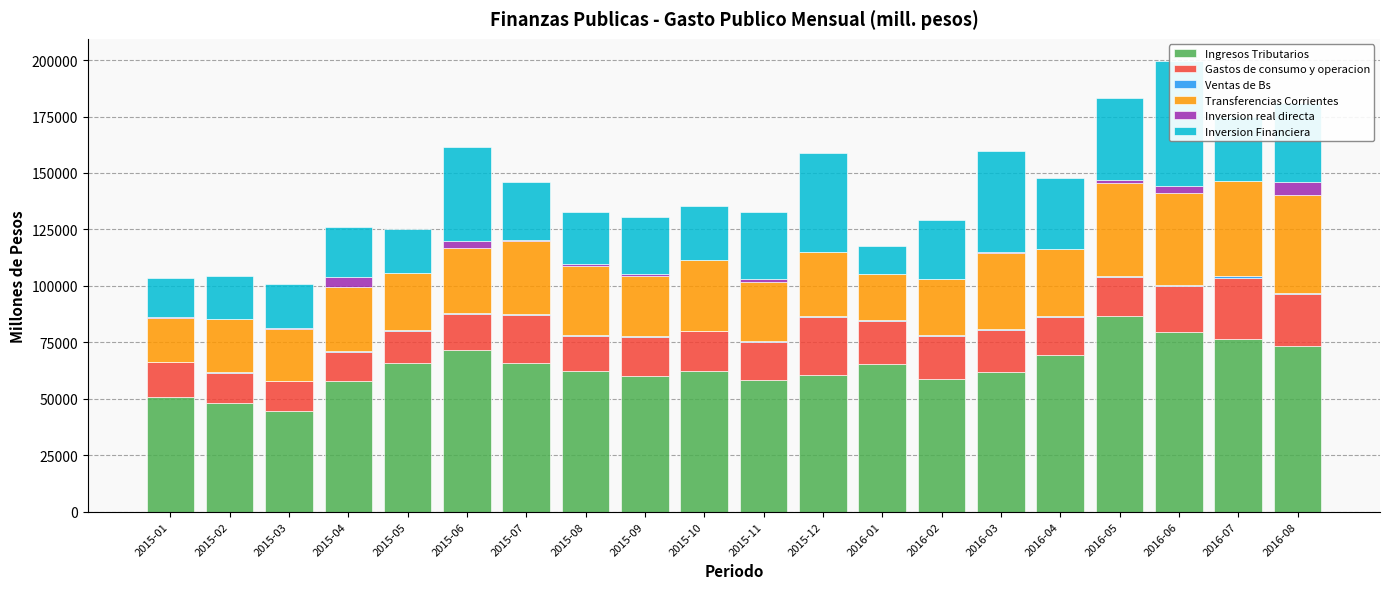

What is the label of the 1st bar from the left?

2015-01